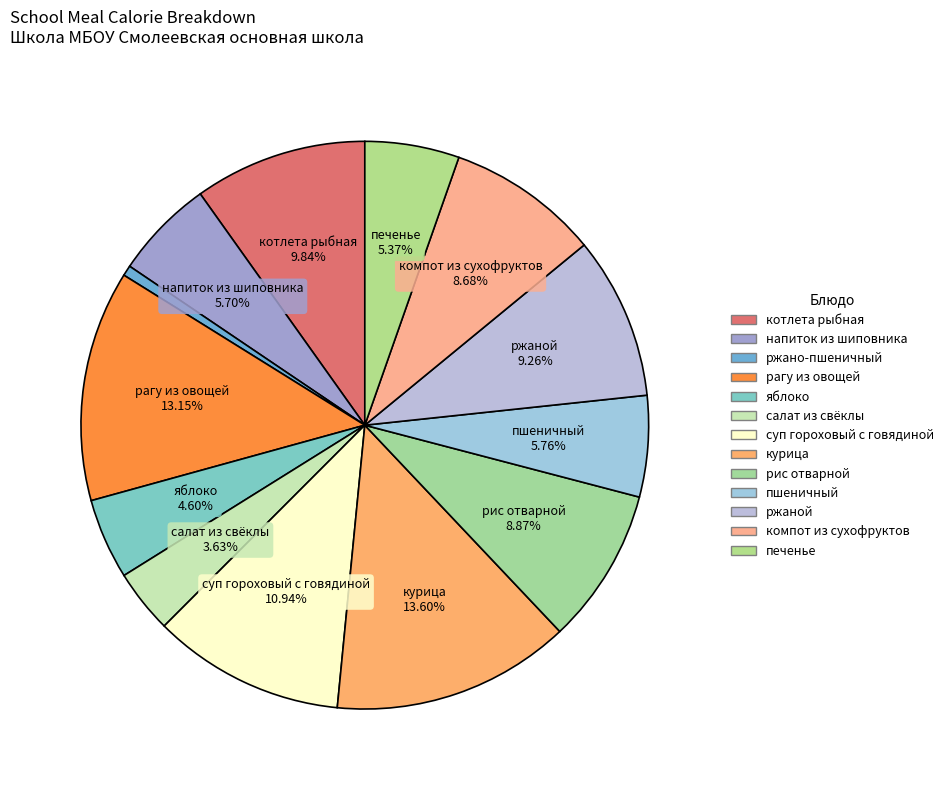

What is the change in value from напиток из шиповника to компот из сухофруктов?

+46.0